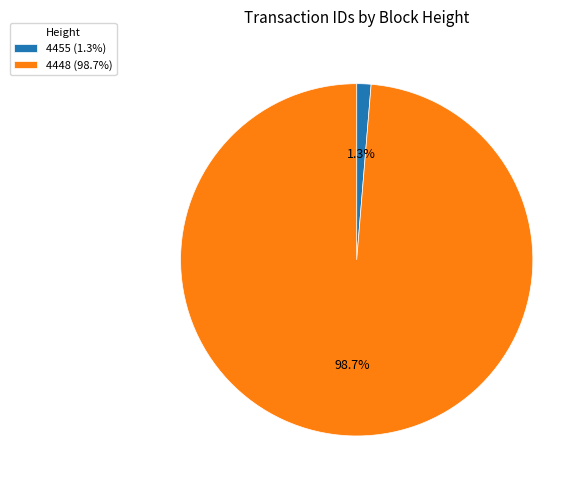

What portion of the pie excludes 4455?

98.7%